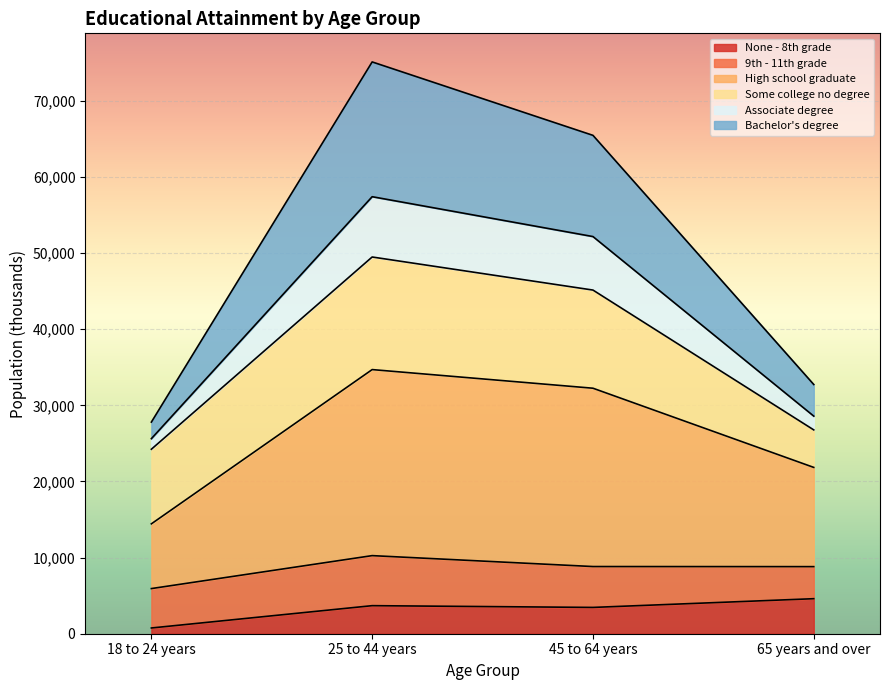

Is it true that None - 8th grade equals 4601 at 65 years and over?

True